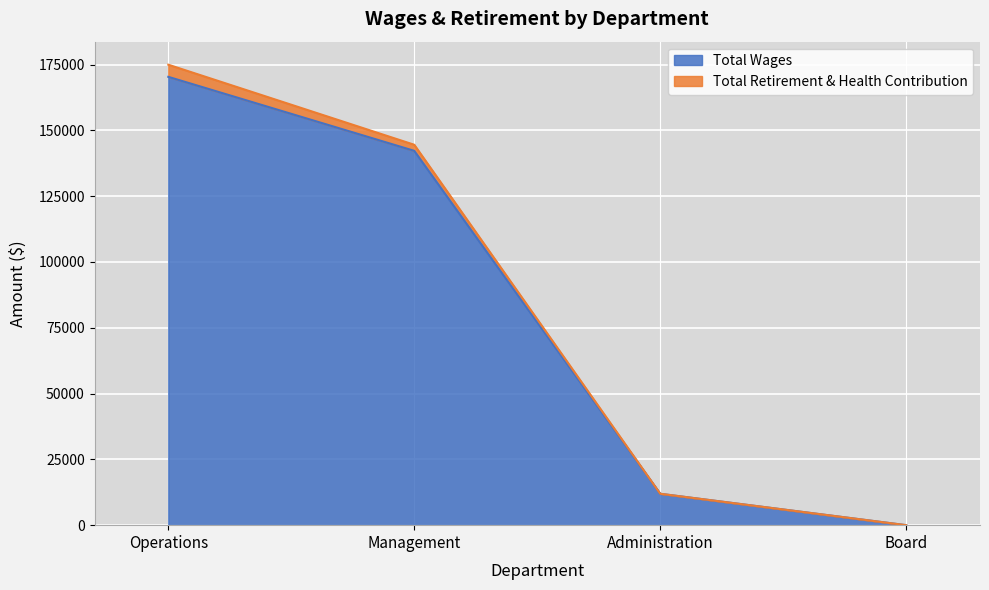

List the labels in order of value, smallest first.

Board, Administration, Management, Operations